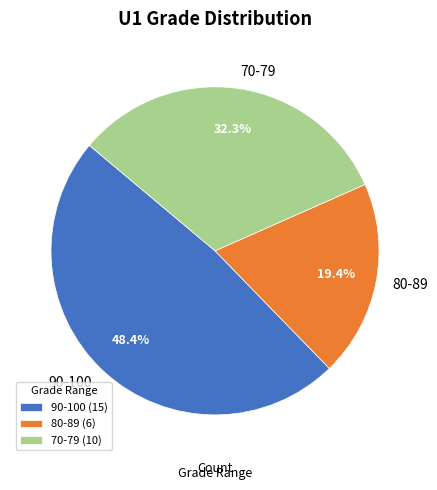

Is the sum of 90-100 and 70-79 greater than half?

Yes